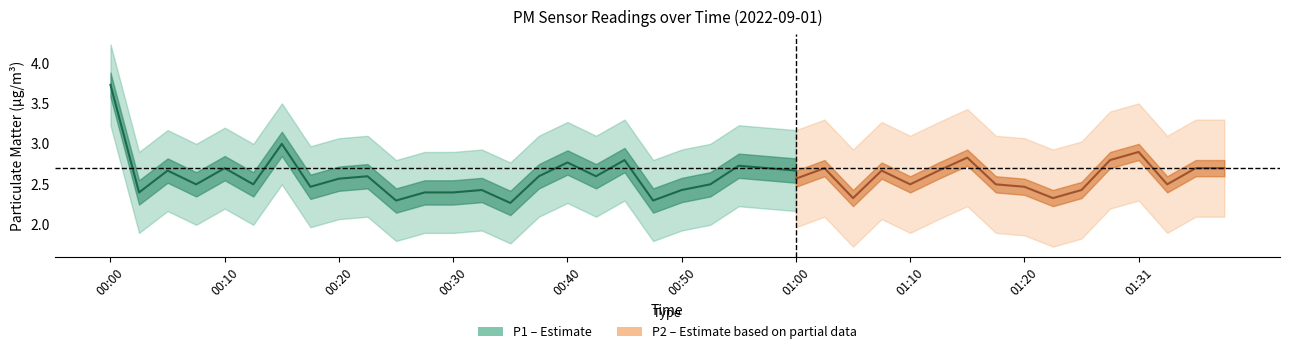

Rank the series by their maximum value, from lowest to highest.

P2, P1